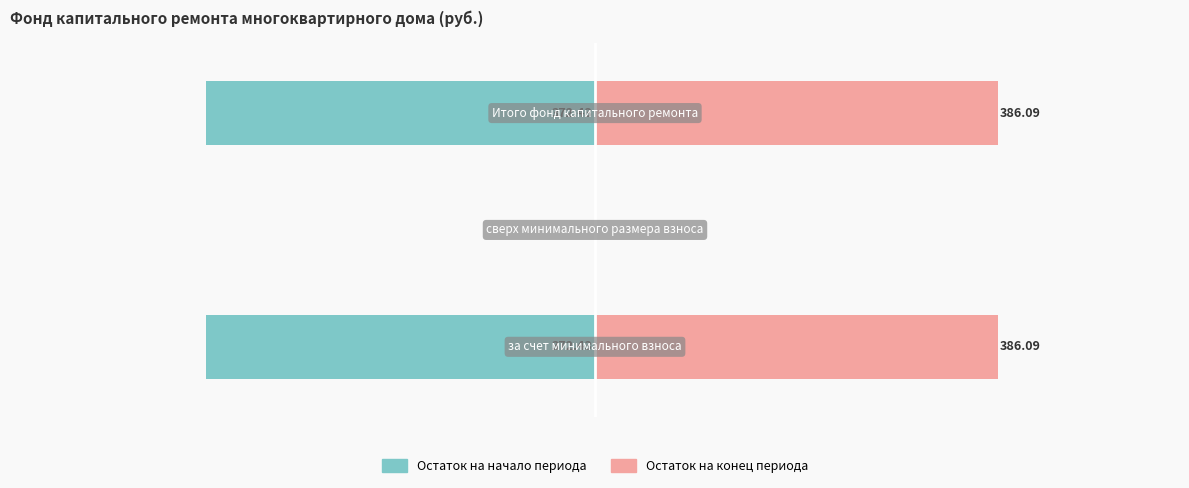

List the series in order of their overall mean, lowest first.

Остаток на начало периода, Остаток на конец периода